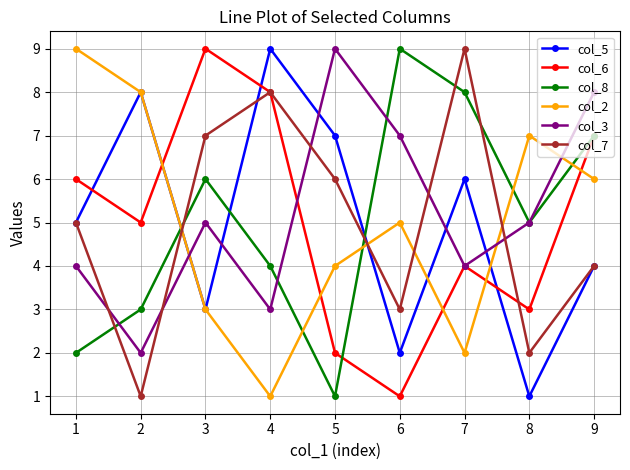

After their last crossing, which series has the higher values: col_3 or col_2?

col_3